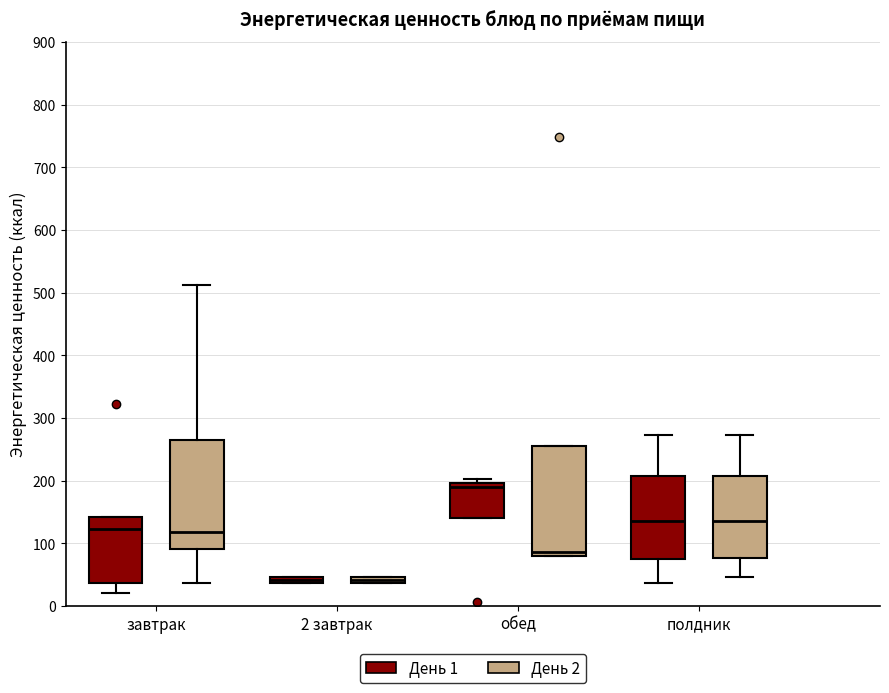

Where is the lower edge of the box for завтрак (День 2) on the y-axis? The values are not printed on the chart, so give them approximately, as read against the axis.

90